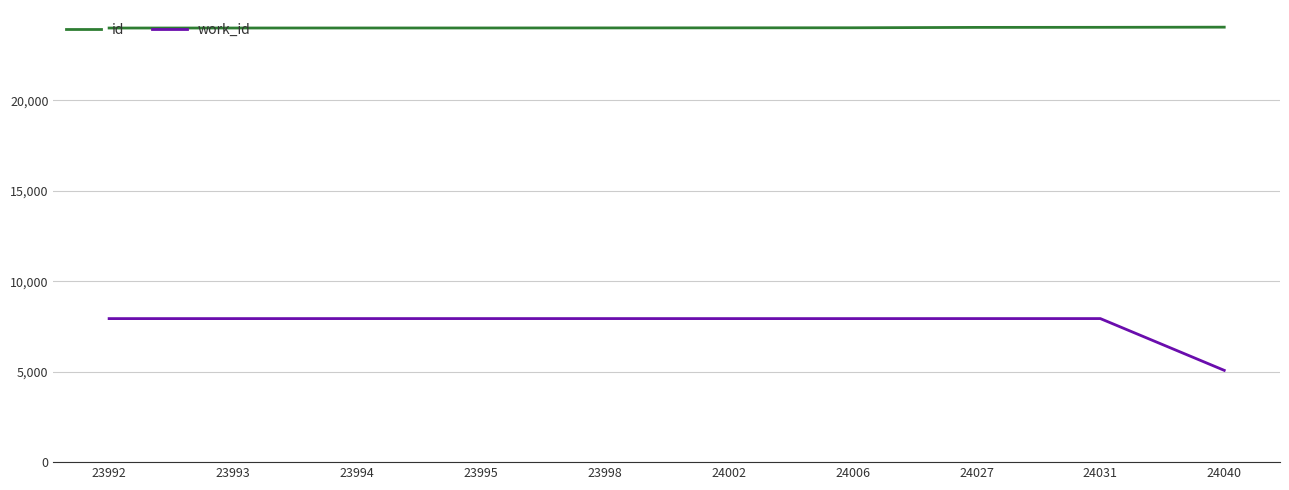

Is it true that id equals 24002 at 24002?

True